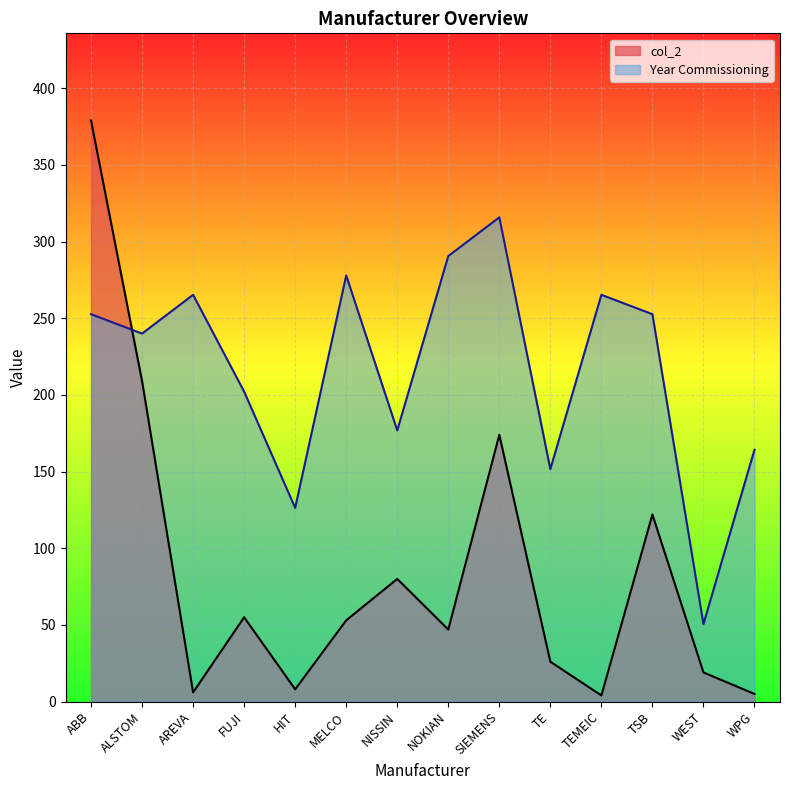

Which category has the lowest value across all series?

TEMEIC